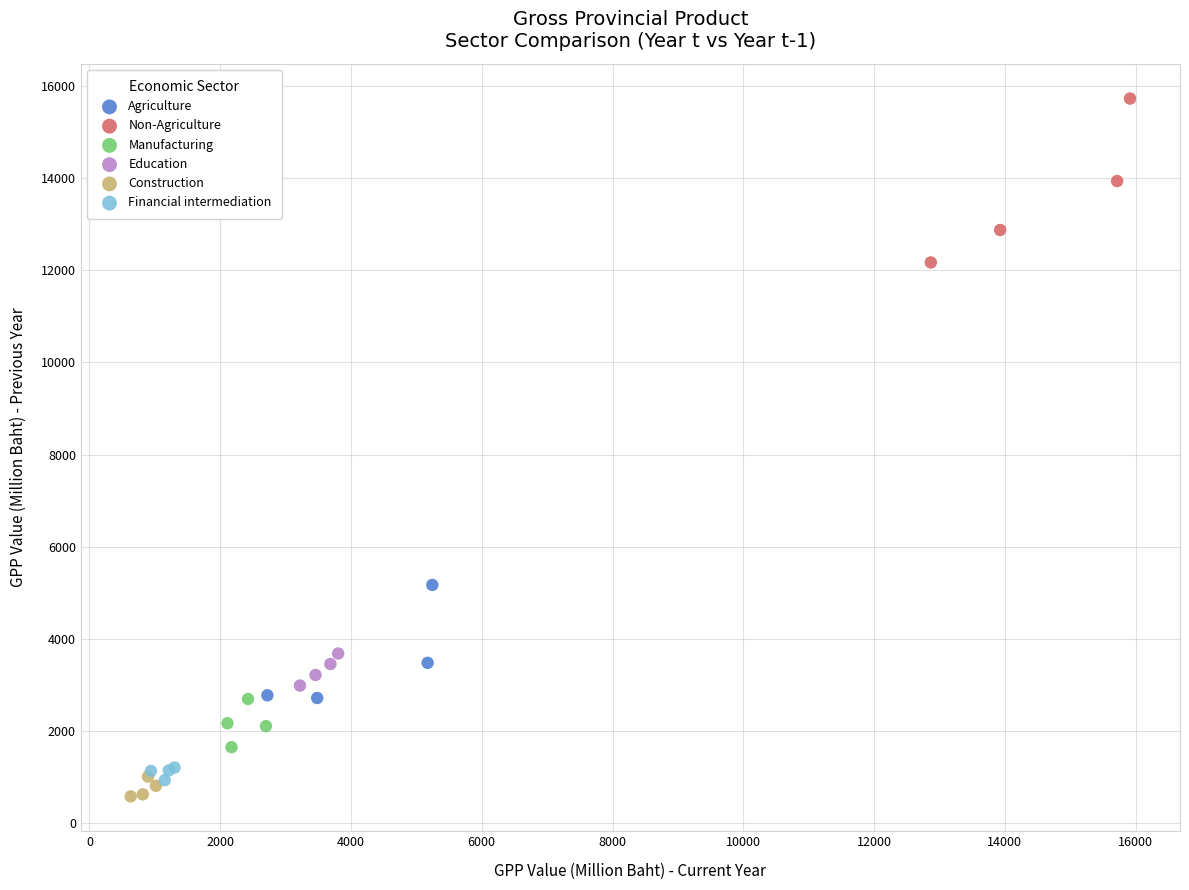

Which series reaches the maximum Y coordinate?

Non-Agriculture